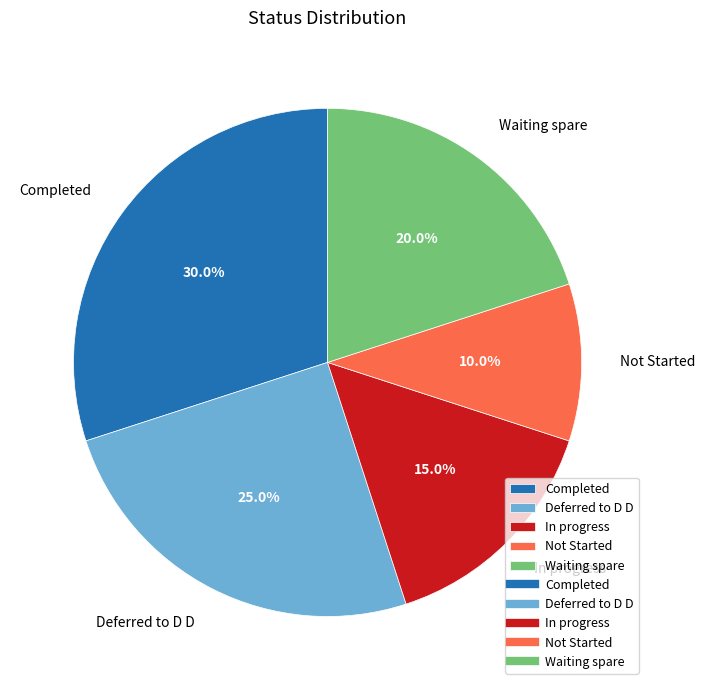

How many slices are in this pie chart?

5